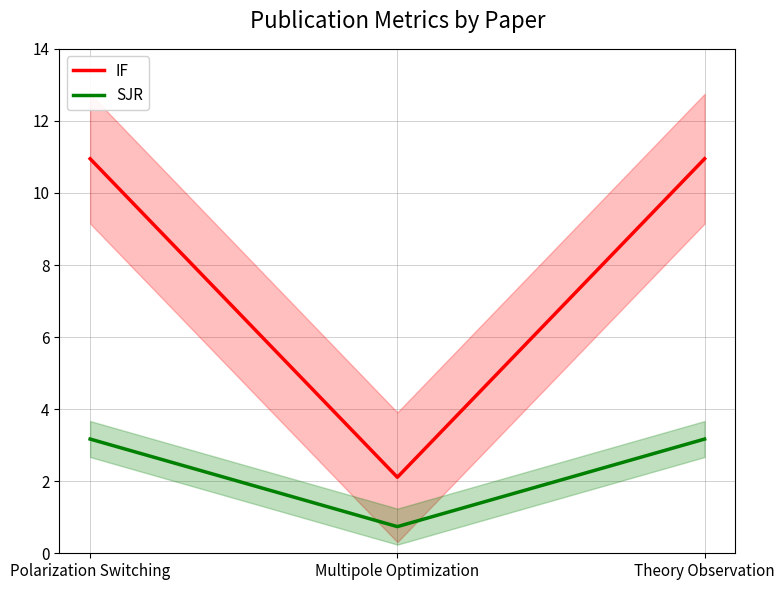

Is it true that SJR equals 3.2 at Theory Observation?

True